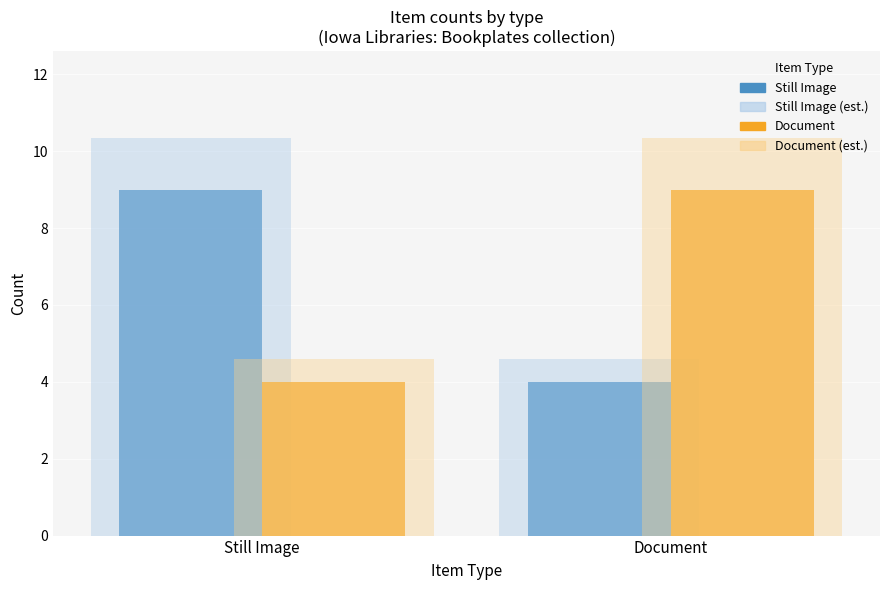

What is the minimum value shown in the chart?

4.0